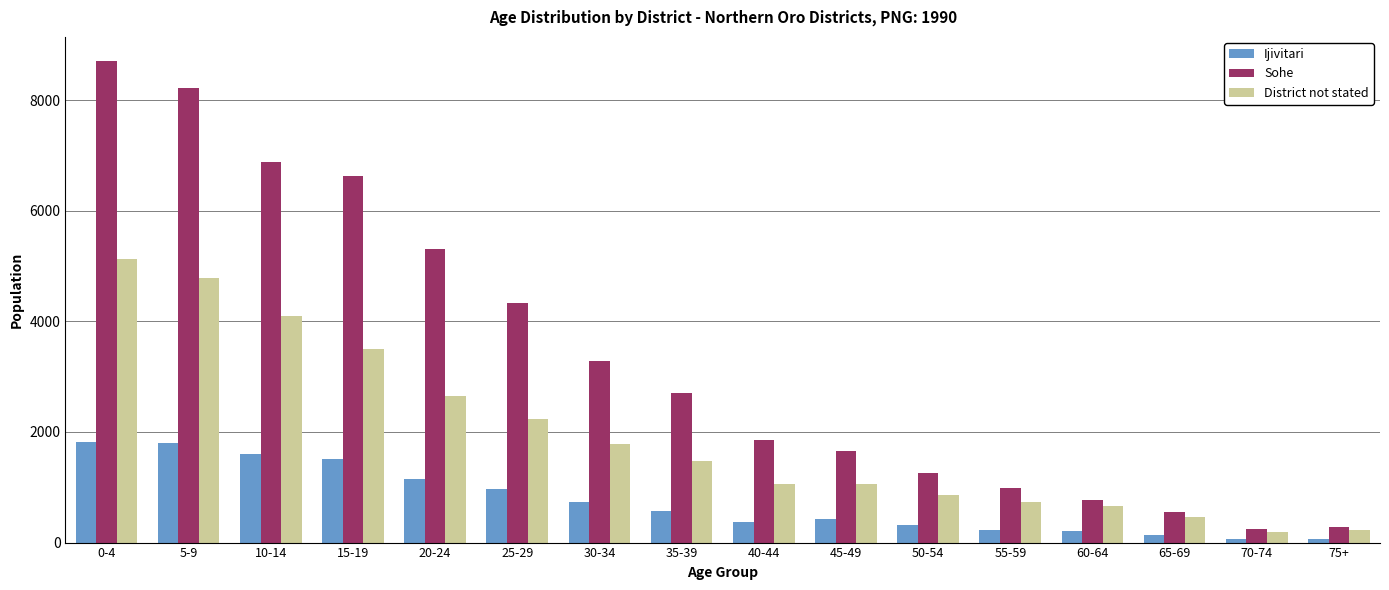

What is the greatest value displayed?

8706